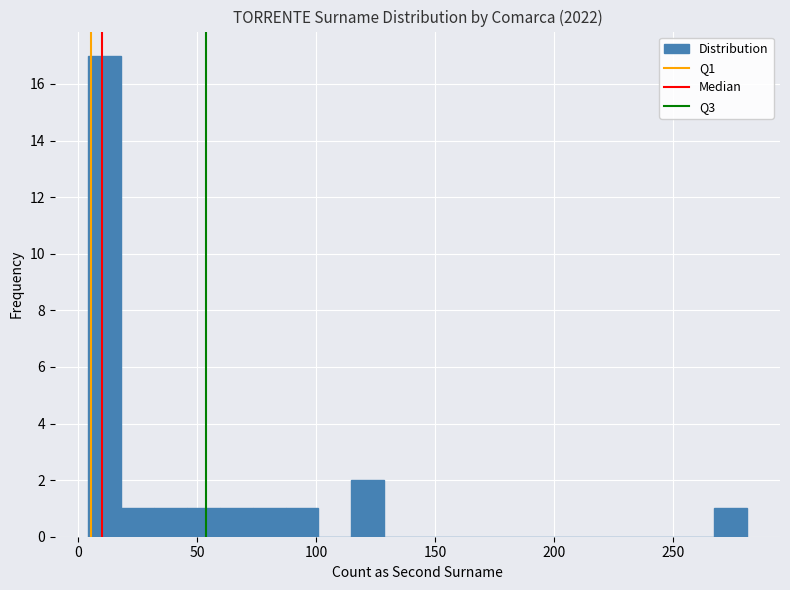

Read against the x-axis, roughly where is the centre of the tallest bar?

10